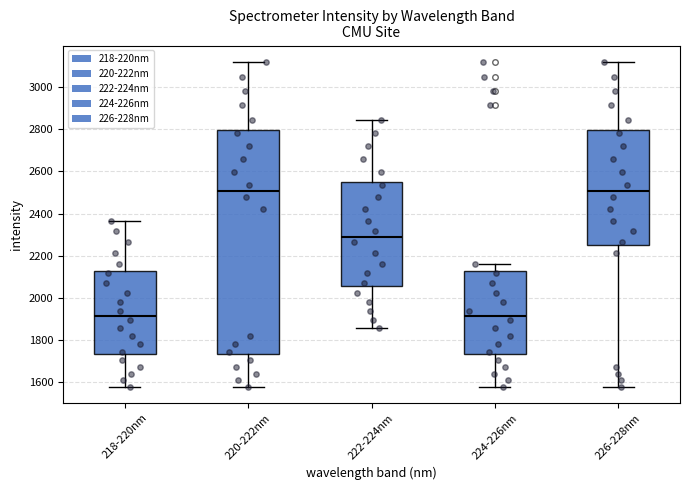

Reading left to right, transcribe this box plot: for each box, give where its median line is, the range the box spans, and where its two whiskers end, as read against the y-axis. The values are not printed on the chart, so give them approximately, as read against the axis.

218-220nm: median 1920, box 1740 to 2120, whiskers 1580 to 2360
220-222nm: median 2500, box 1740 to 2800, whiskers 1580 to 3120
222-224nm: median 2300, box 2060 to 2560, whiskers 1860 to 2840
224-226nm: median 1920, box 1740 to 2120, whiskers 1580 to 2160
226-228nm: median 2500, box 2260 to 2800, whiskers 1580 to 3120